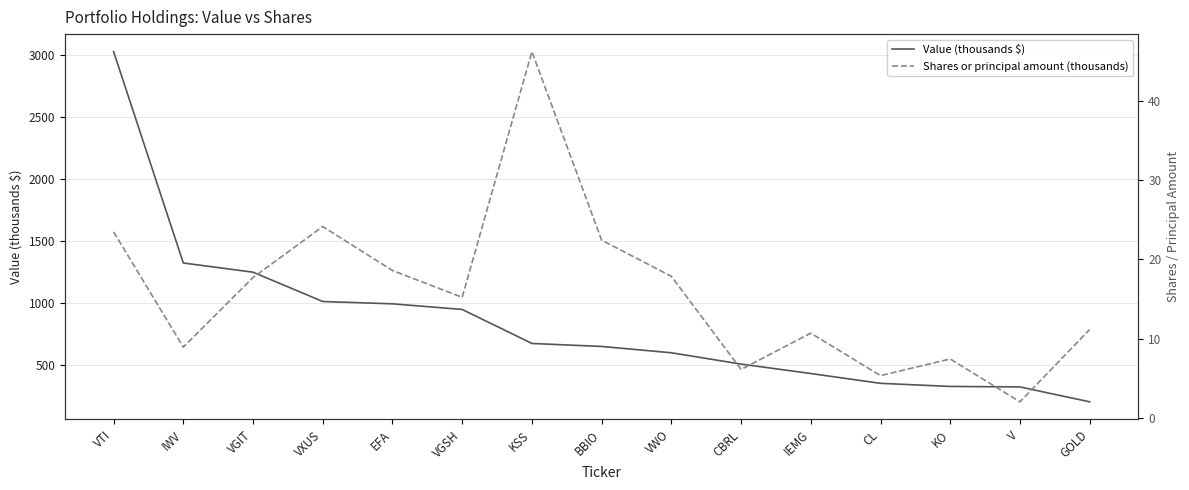

Does the chart have visible grid lines?

Yes